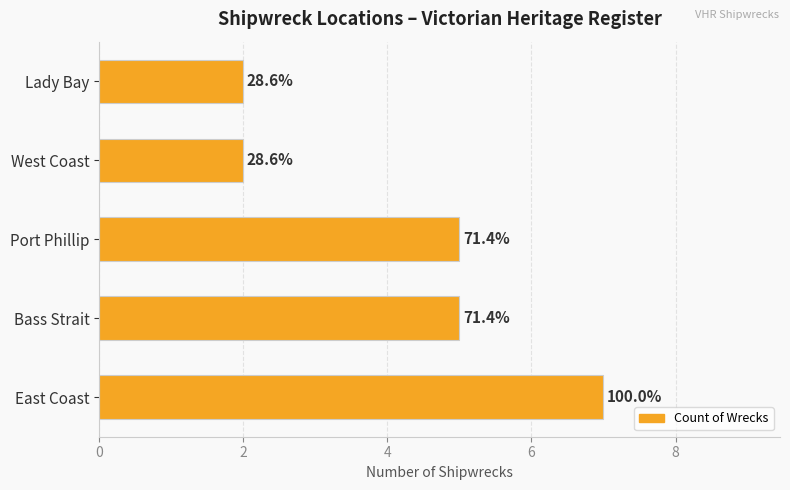

Are the bars horizontal?

Yes